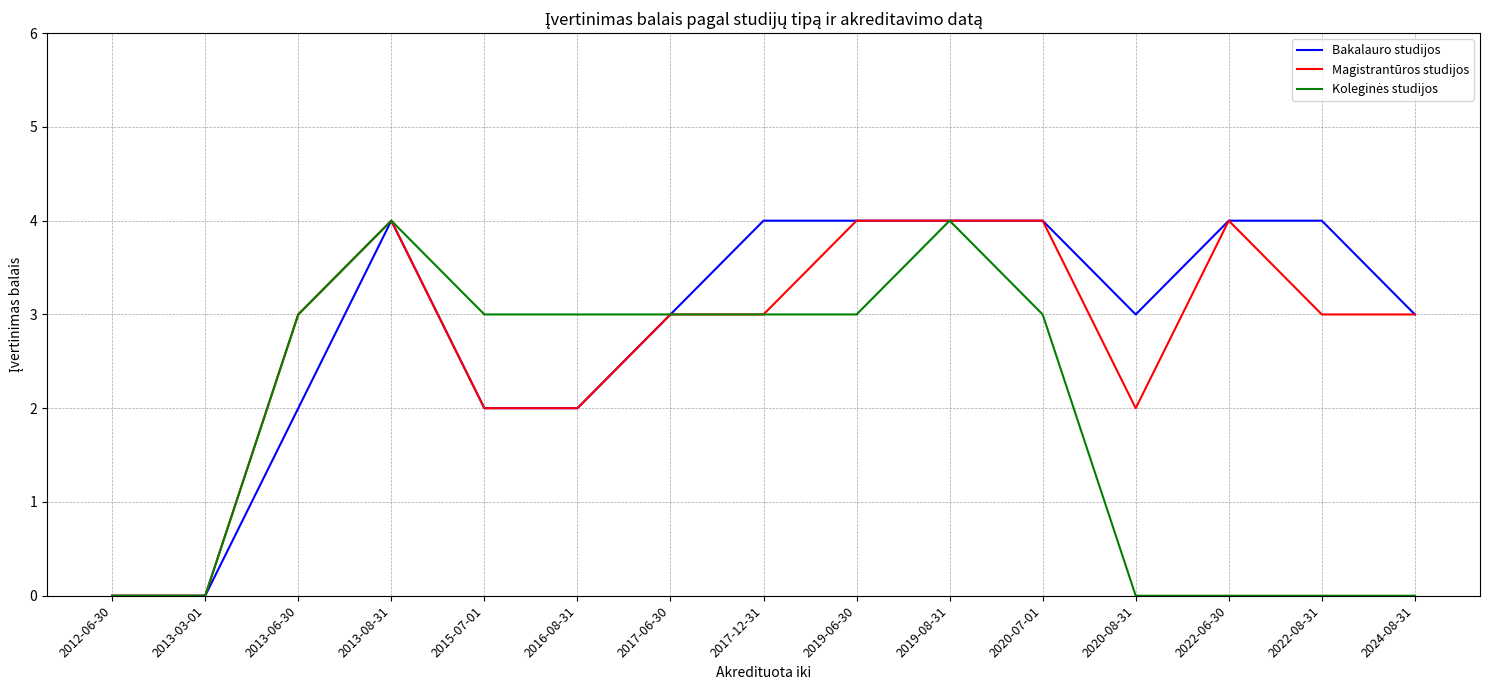

Which series has the largest total across all categories?

Bakalauro studijos